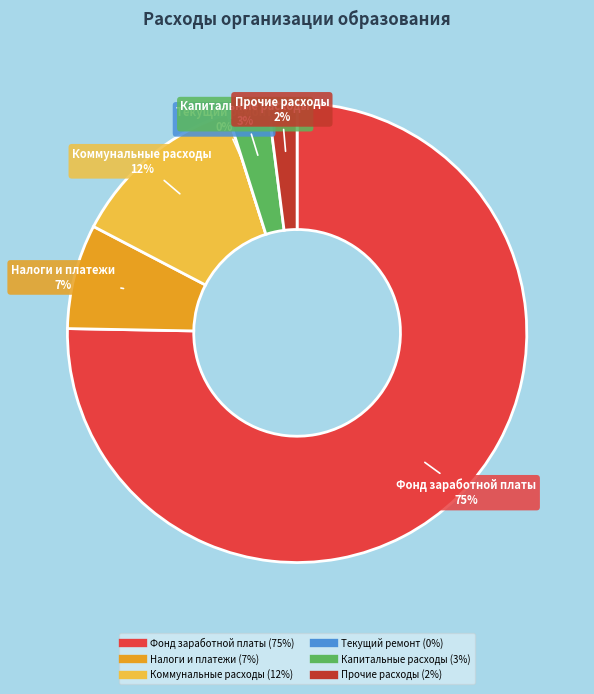

To the nearest percent, what is the average slice percentage?

17%